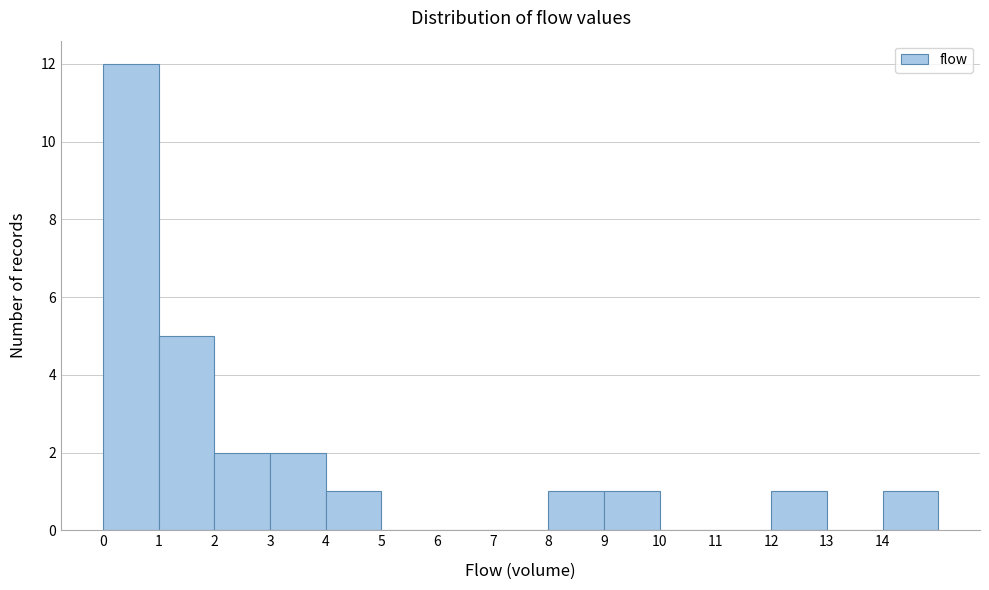

Reading left to right, transcribe this chart: for each bar, give the range it covers on the x-axis and its height. The values are not printed on the chart, so give them approximately, as read against the axis.

0 to 1: 12
1 to 2: 5
2 to 3: 2
3 to 4: 2
4 to 5: 1
5 to 6: 0
6 to 7: 0
7 to 8: 0
8 to 9: 1
9 to 10: 1
10 to 11: 0
11 to 12: 0
12 to 13: 1
13 to 14: 0
14 to 15: 1